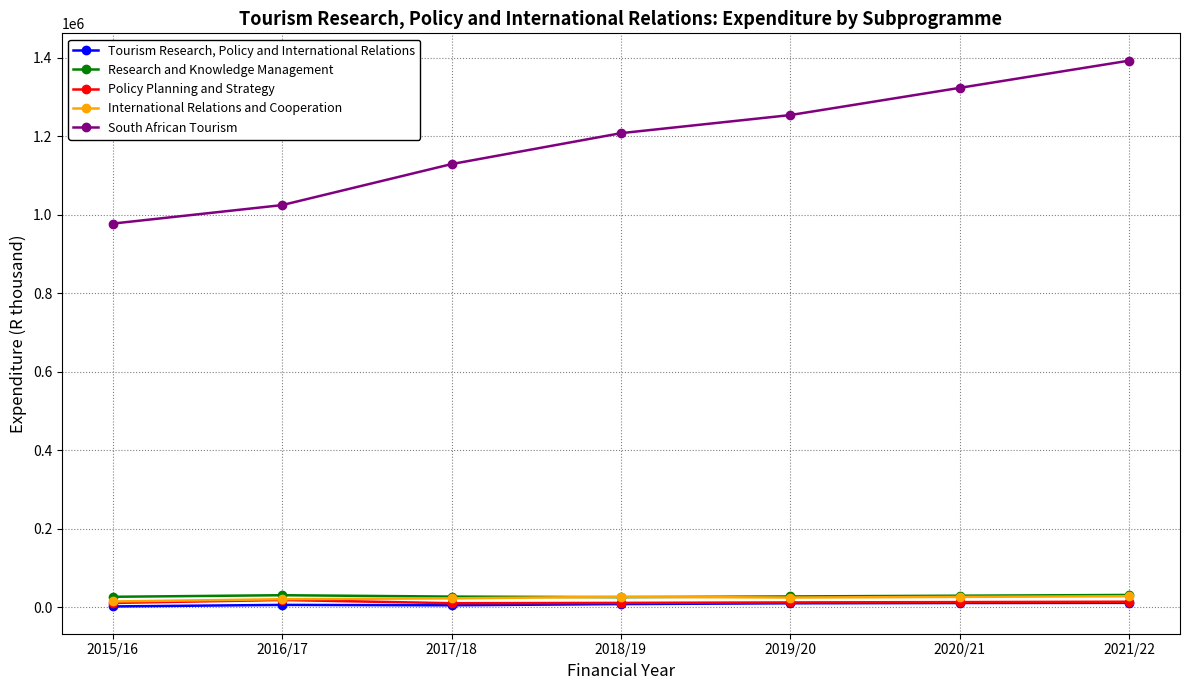

Does the chart display data point markers on the line(s)?

Yes